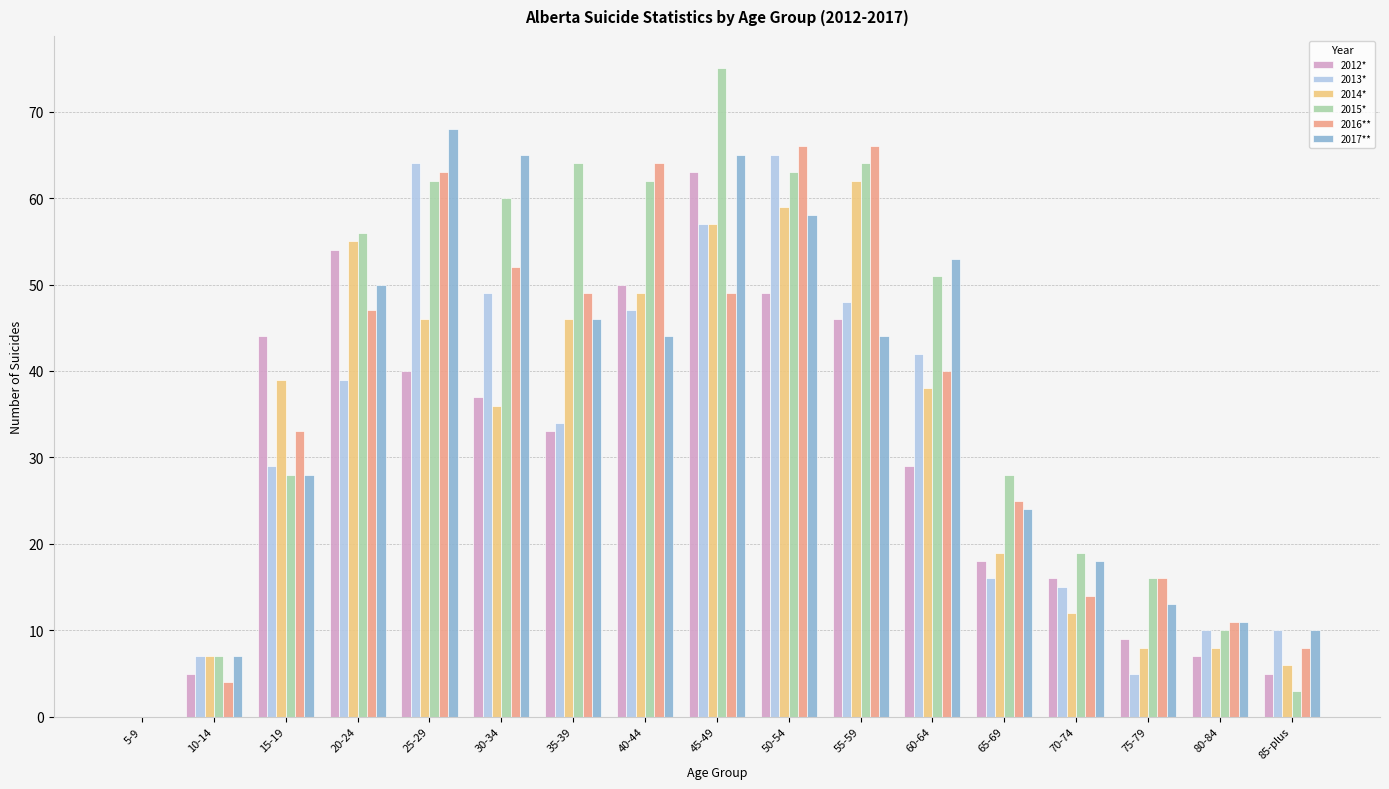

At which category does the chart reach its peak across all series?

45-49